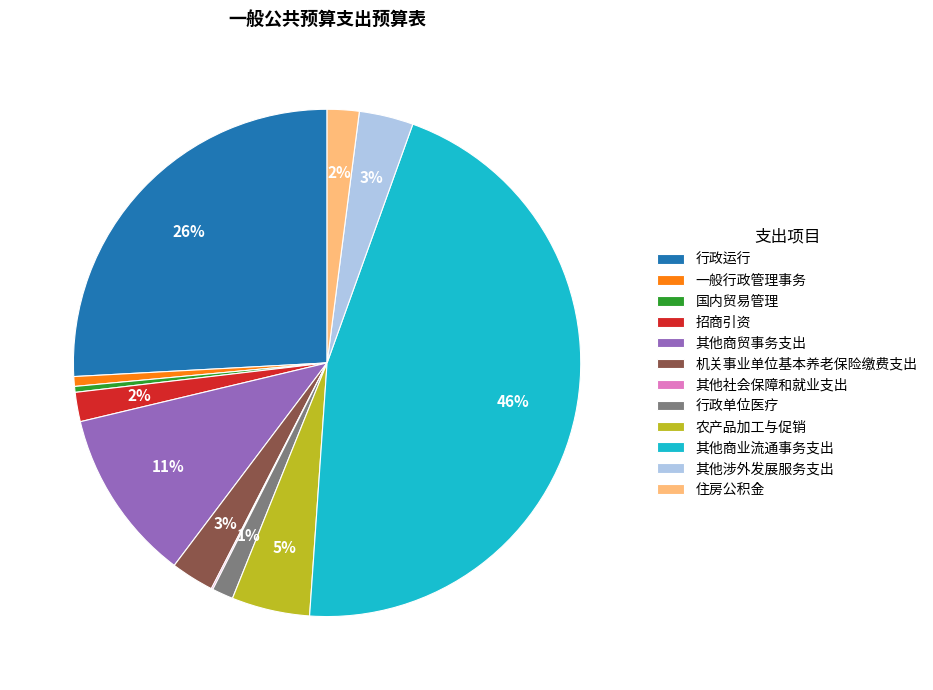

To the nearest percent, what percentage of the pie is 农产品加工与促销?

5%